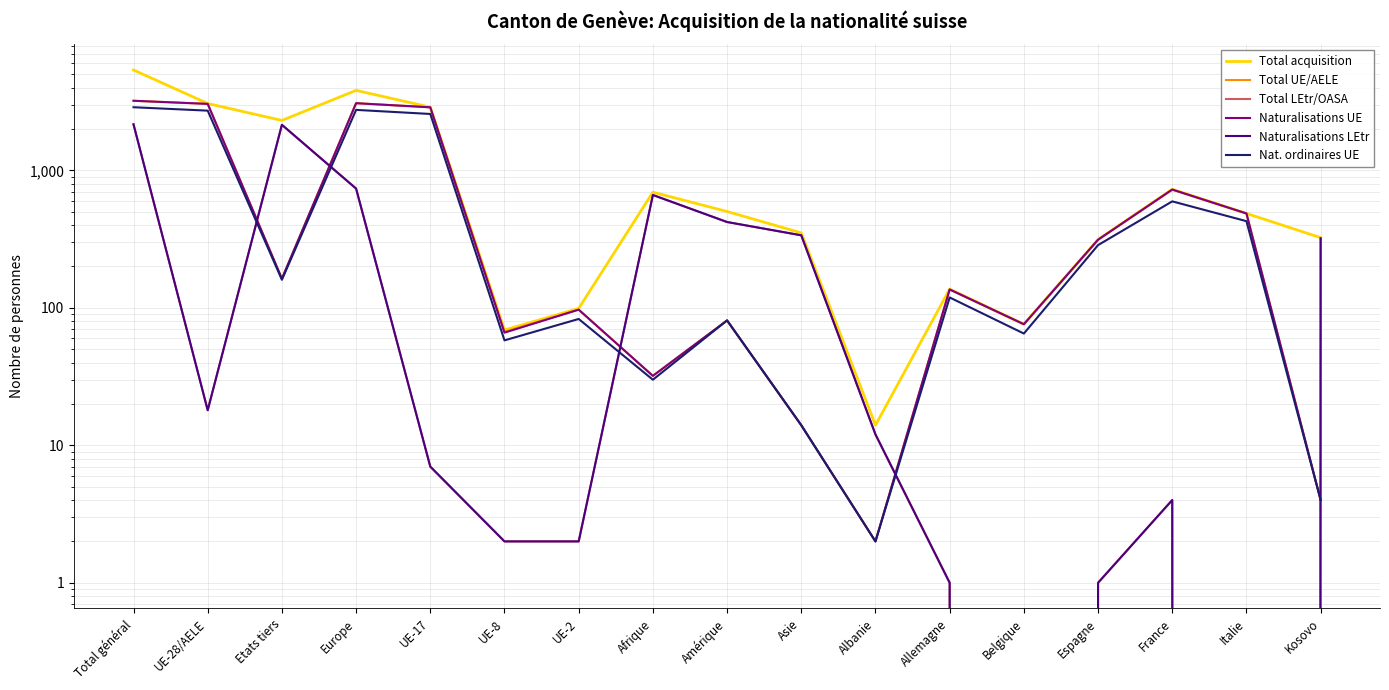

Reading left to right, what are all the values shown in this chart?

Total acquisition: 5372	3064	2308	3818	2882	69	99	694	502	351	14	137	76	314	729	486	324
Total UE/AELE: 3209	3046	163	3081	2875	67	97	32	81	14	2	136	76	313	725	486	4
Total LEtr/OASA: 2163	18	2145	737	7	2	2	662	421	337	12	1	0	1	4	0	320
Naturalisations UE: 3208	3045	163	3080	2875	66	97	32	81	14	2	136	76	313	725	486	4
Naturalisations LEtr: 2163	18	2145	737	7	2	2	662	421	337	12	1	0	1	4	0	320
Nat. ordinaires UE: 2879	2719	160	2754	2572	58	83	30	81	14	2	119	65	286	595	427	4